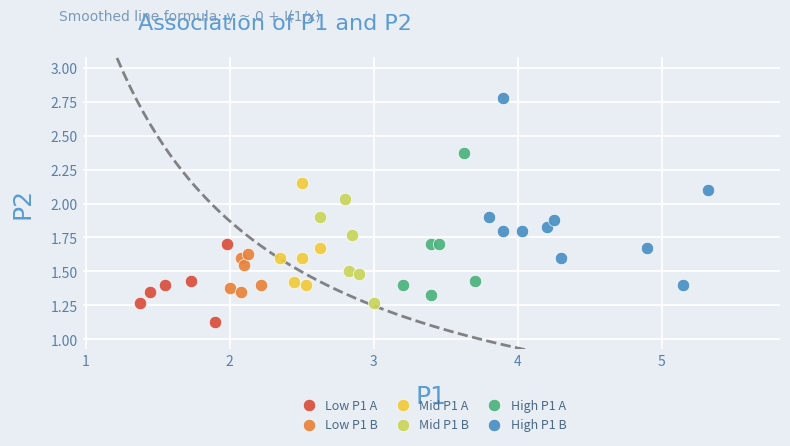

Which series contains the lowest Y value?

Low P1 A